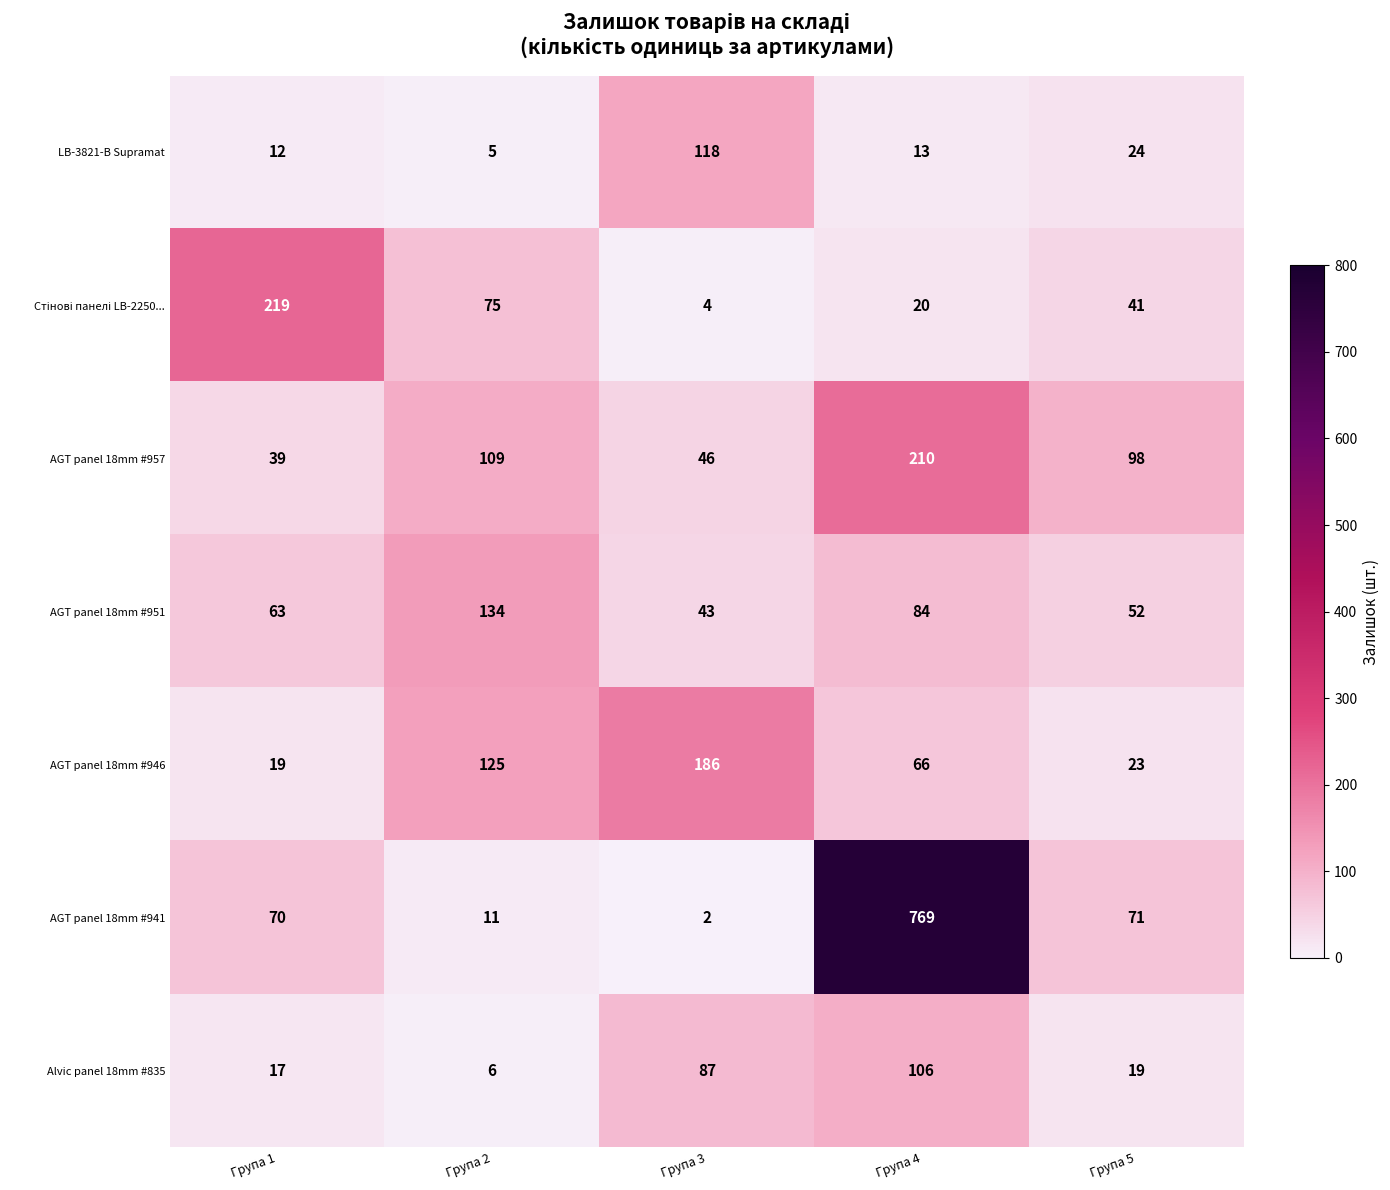

How many data points in AGT panel 18mm #946 are less than 66?

2